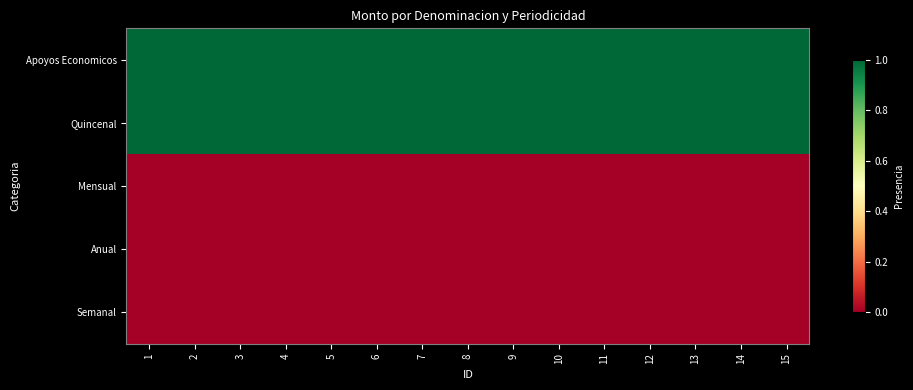

Reading right to left, transcribe all the data shown in this chart.

Apoyos Economicos: 15=1	14=1	13=1	12=1	11=1	10=1	9=1	8=1	7=1	6=1	5=1	4=1	3=1	2=1	1=1
Quincenal: 15=1	14=1	13=1	12=1	11=1	10=1	9=1	8=1	7=1	6=1	5=1	4=1	3=1	2=1	1=1
Mensual: 15=0	14=0	13=0	12=0	11=0	10=0	9=0	8=0	7=0	6=0	5=0	4=0	3=0	2=0	1=0
Anual: 15=0	14=0	13=0	12=0	11=0	10=0	9=0	8=0	7=0	6=0	5=0	4=0	3=0	2=0	1=0
Semanal: 15=0	14=0	13=0	12=0	11=0	10=0	9=0	8=0	7=0	6=0	5=0	4=0	3=0	2=0	1=0